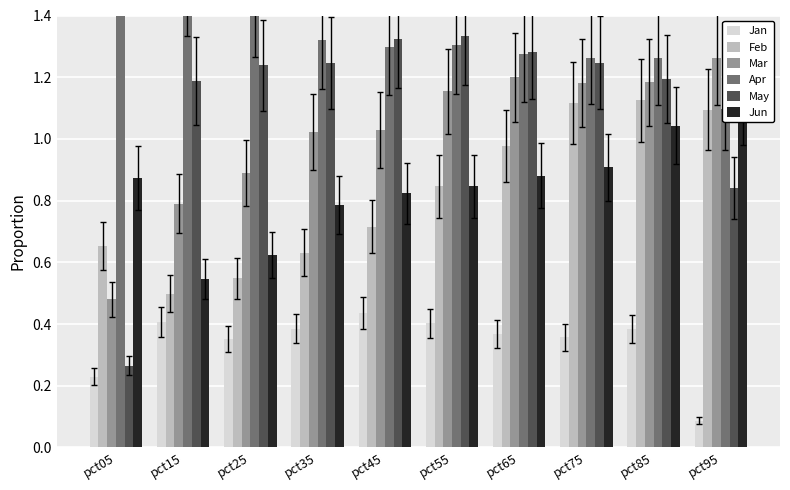

Rank the series by their maximum value, from highest to lowest.

Apr, May, Mar, Feb, Jun, Jan